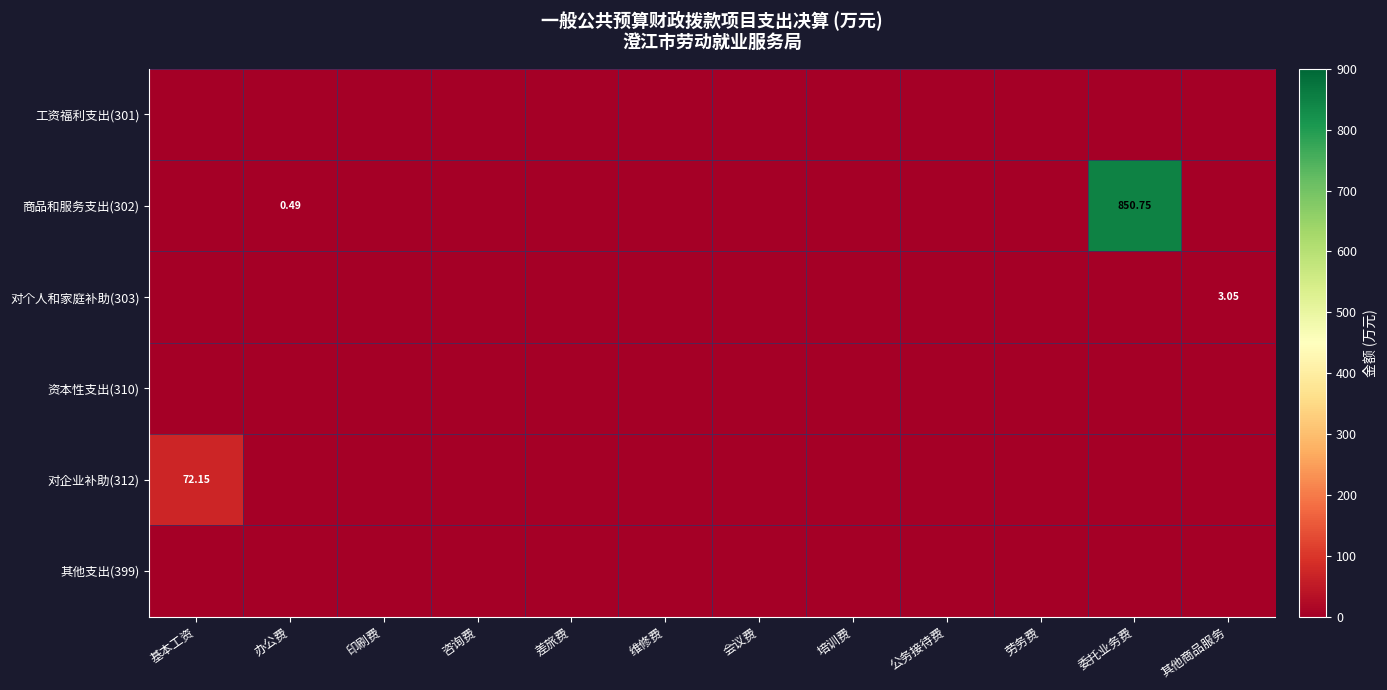

Is the value of 对企业补助(312) at 培训费 greater than the value of 商品和服务支出(302) at 基本工资?

No